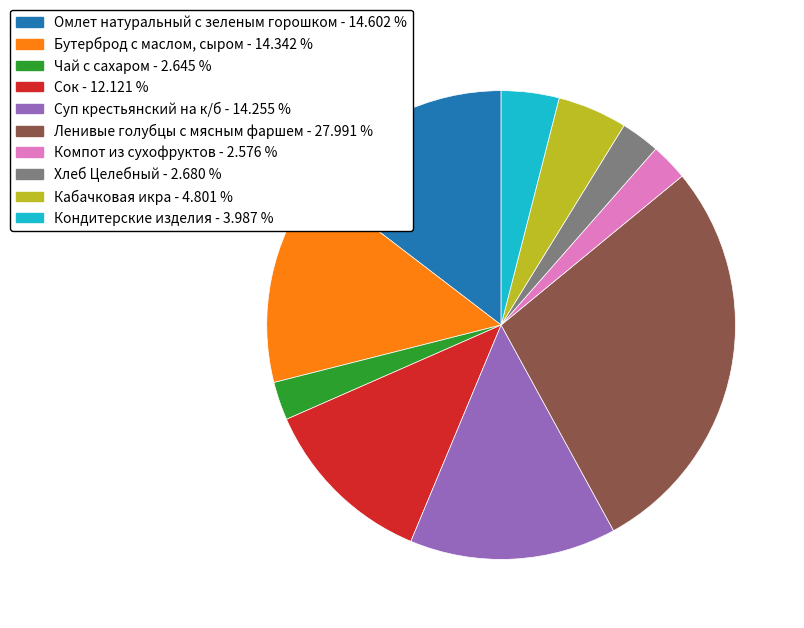

Which has a higher value, Омлет натуральный с зеленым горошком or Ленивые голубцы с мясным фаршем?

Ленивые голубцы с мясным фаршем